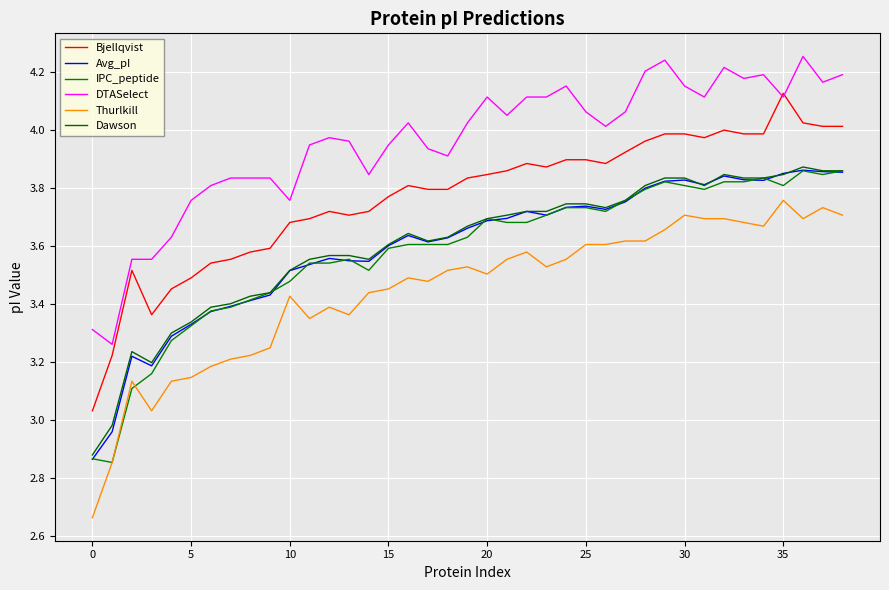

How many lines are shown in the chart?

6